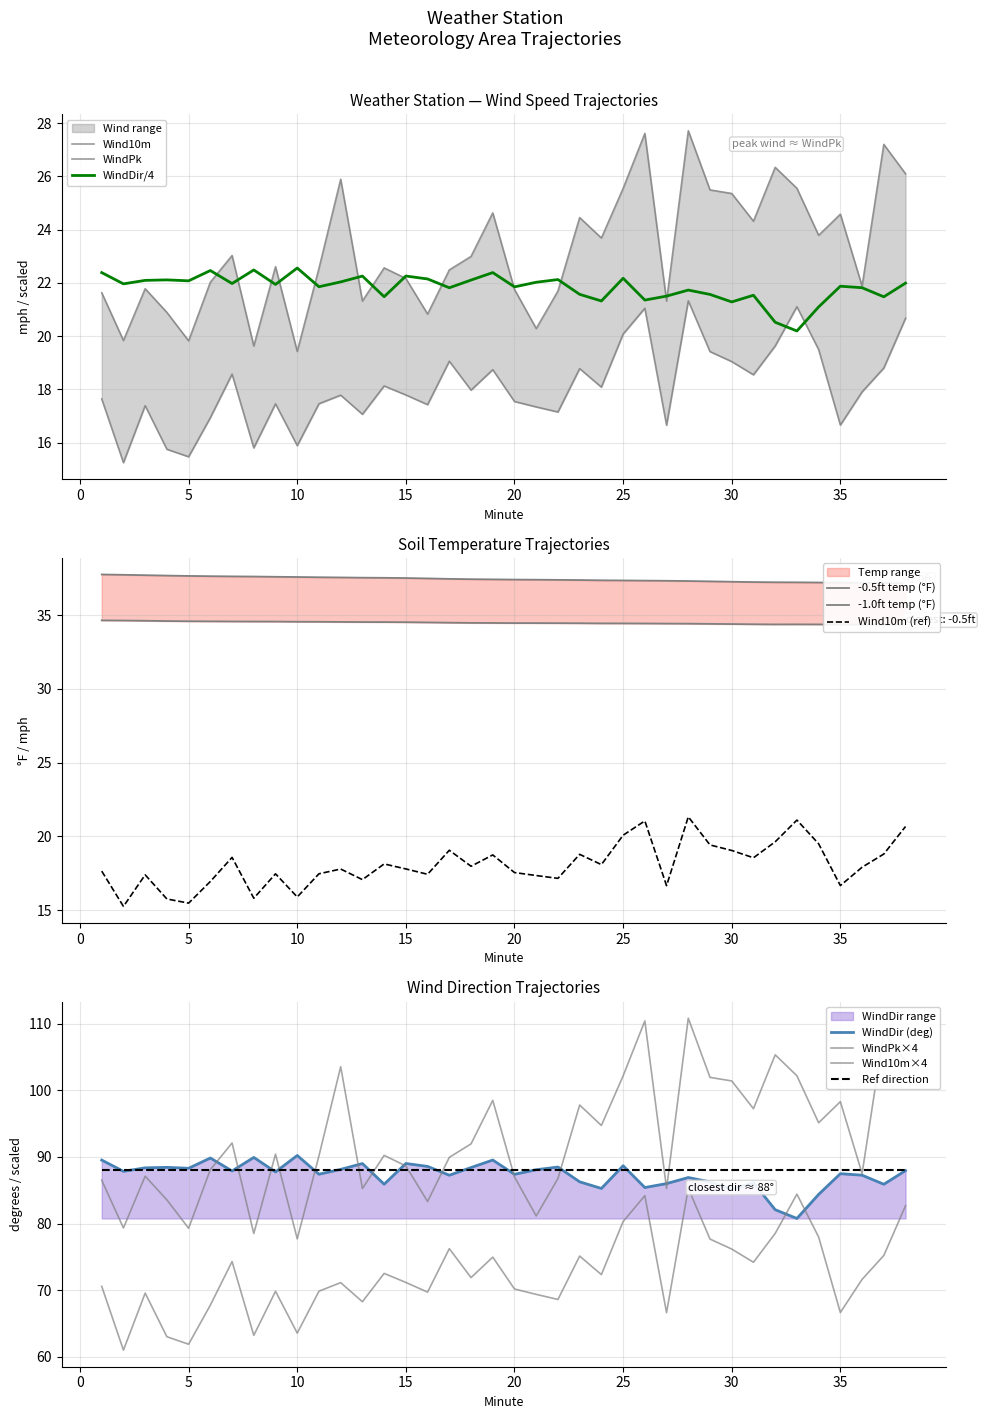

Between which two adjacent categories do WindDir and WindPk first intersect?

6 and 7